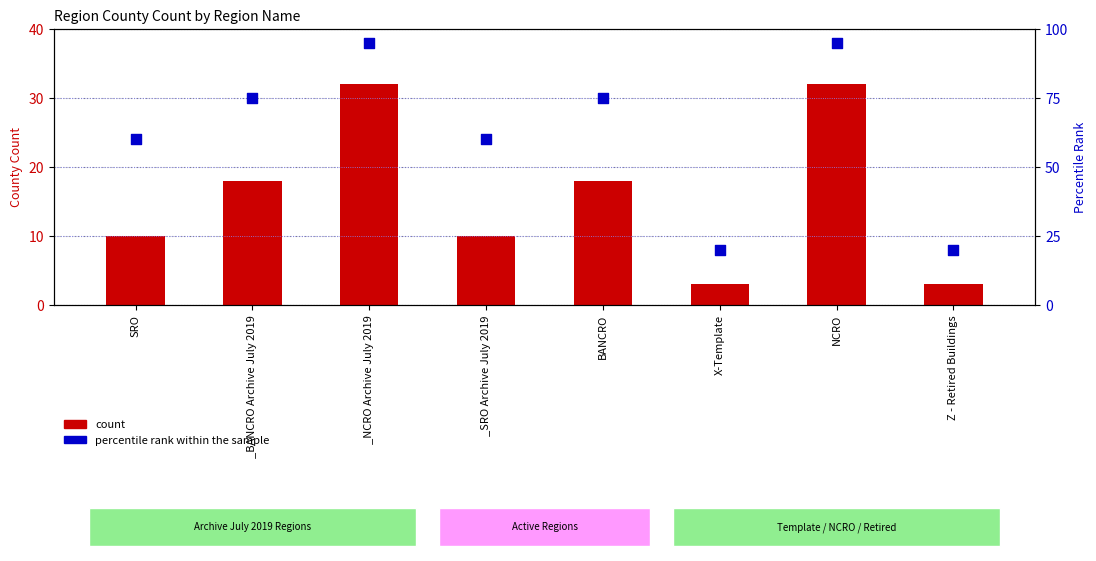

Which series contains the highest Y value?

percentile rank within the sample